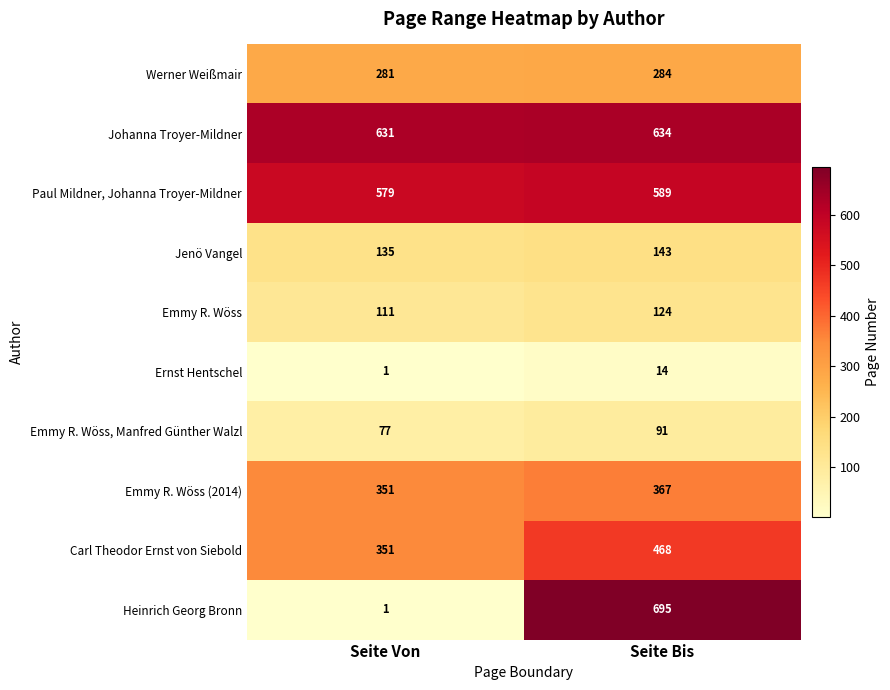

How many categories are shown in the chart?

2